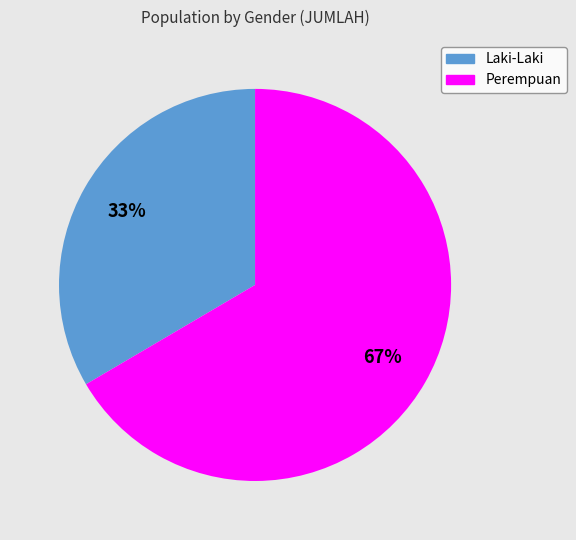

Does any single category account for the majority?

Yes